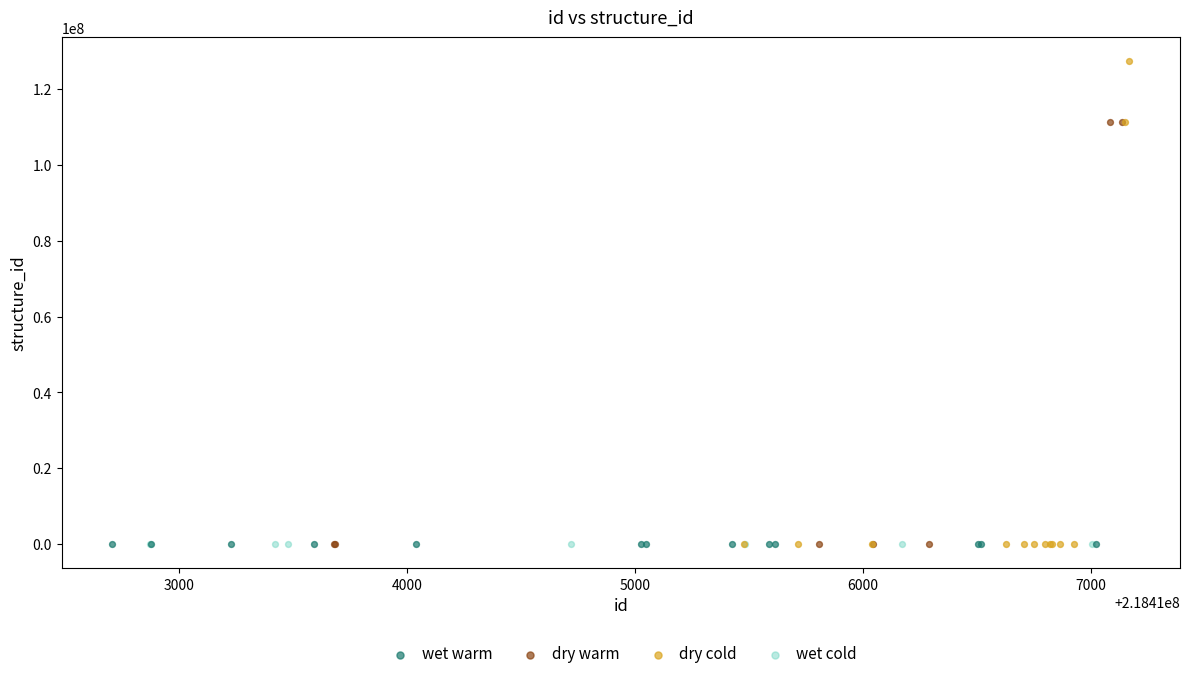

Which series has the largest Y range (max minus min)?

dry cold